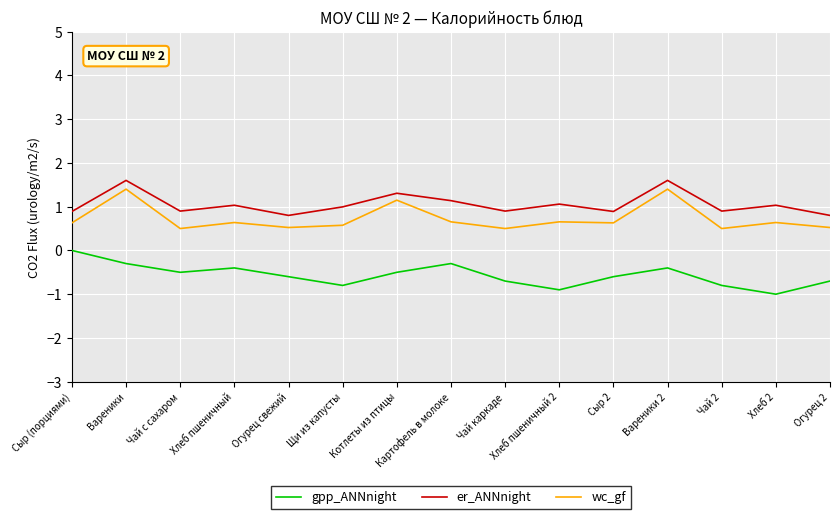

What is the total value across all series at Картофель в молоке?

1.5